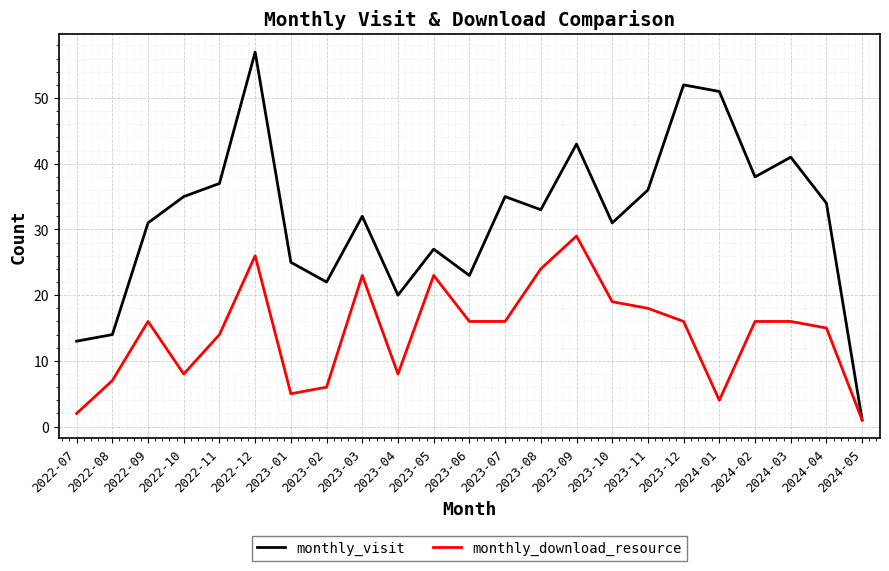

Reading left to right, transcribe all the data shown in this chart.

monthly_visit: 13	14	31	35	37	57	25	22	32	20	27	23	35	33	43	31	36	52	51	38	41	34	1
monthly_download_resource: 2	7	16	8	14	26	5	6	23	8	23	16	16	24	29	19	18	16	4	16	16	15	1